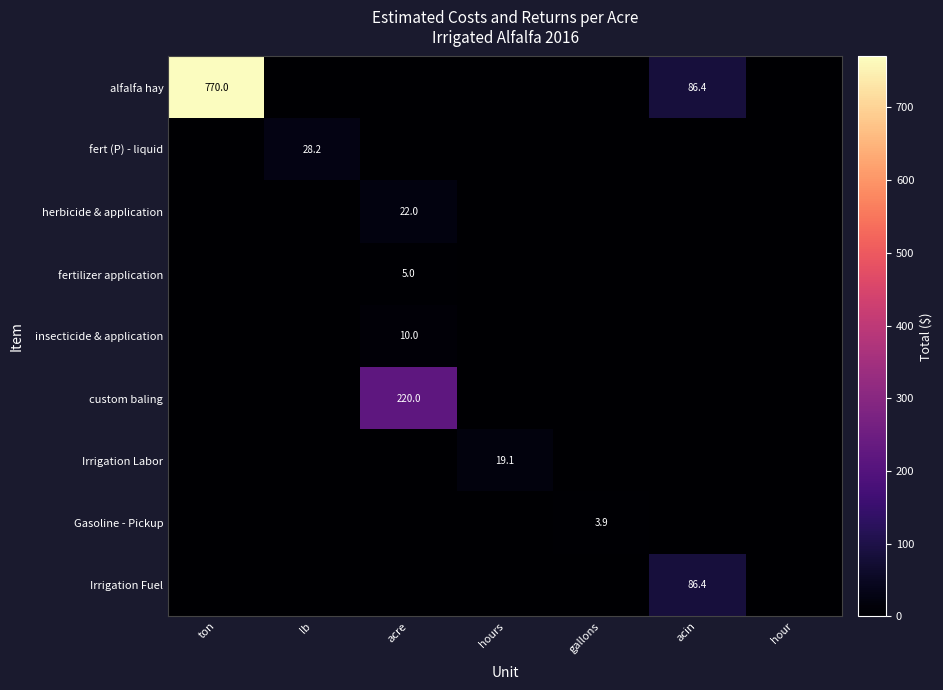

Is it true that fert (P) - liquid equals 16.6 at lb?

False